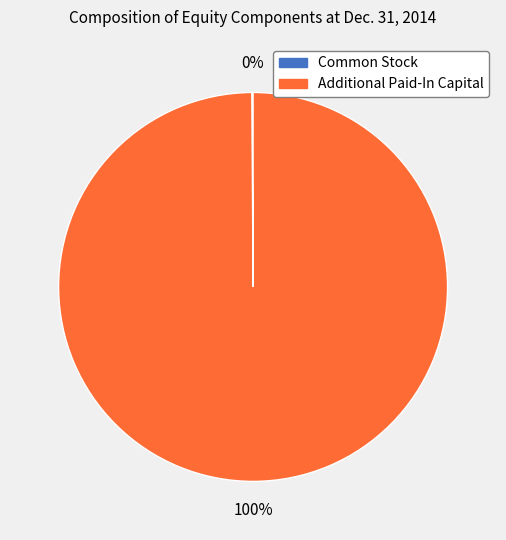

Which slice is the largest?

Additional Paid-In Capital